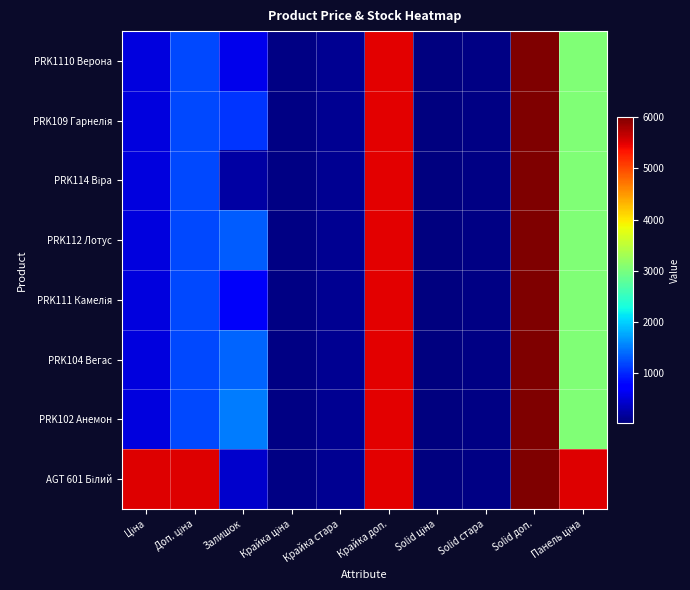

Rank the series at Крайка доп. from lowest to highest value.

PRK1110 Верона, PRK109 Гарнелія, PRK114 Віра, PRK112 Лотус, PRK111 Камелія, PRK104 Вегас, PRK102 Анемон, AGT 601 Білий